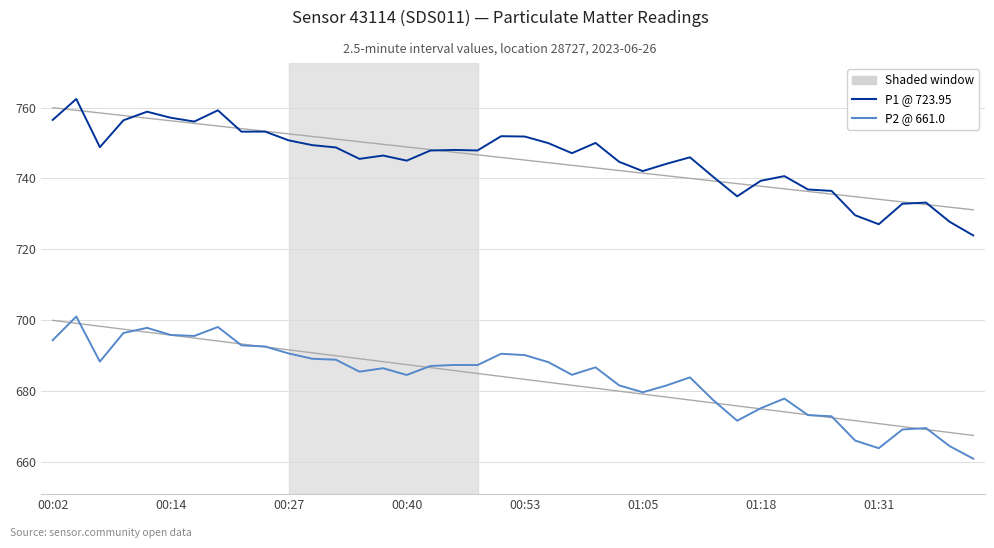

The value of P2 @ 661.0 at 00:14 is 439.9. True or false?

False